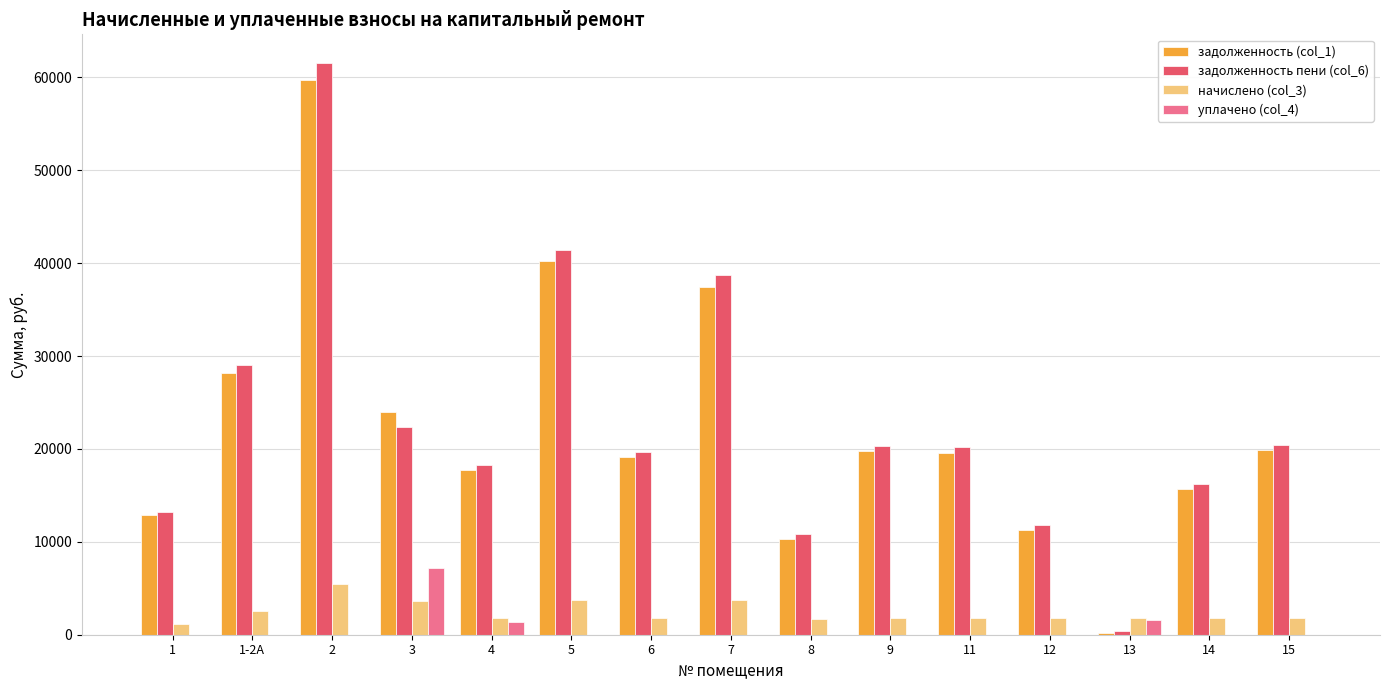

What is the total value across all series at 12?

24821.0